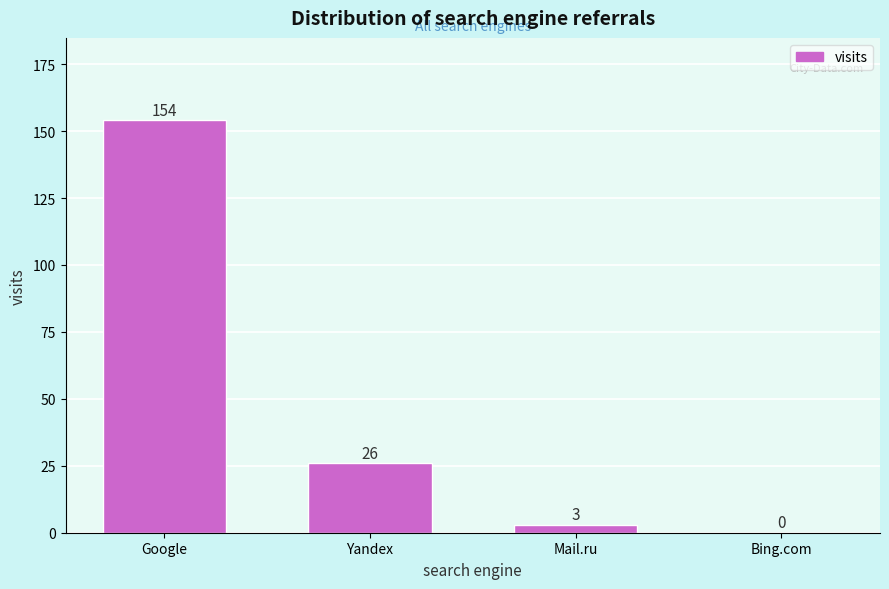

Reading left to right, transcribe all the data shown in this chart.

Google=154	Yandex=26	Mail.ru=3	Bing.com=0